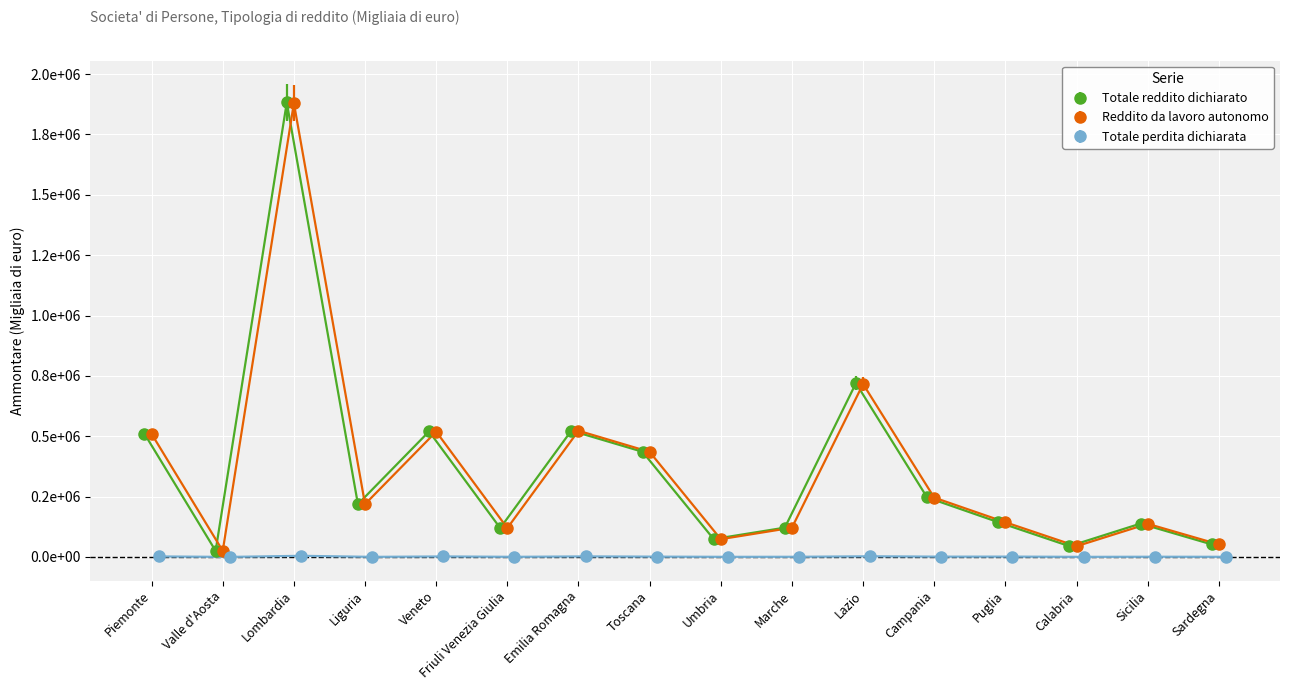

What is the label of the 7th point from the right?

Marche